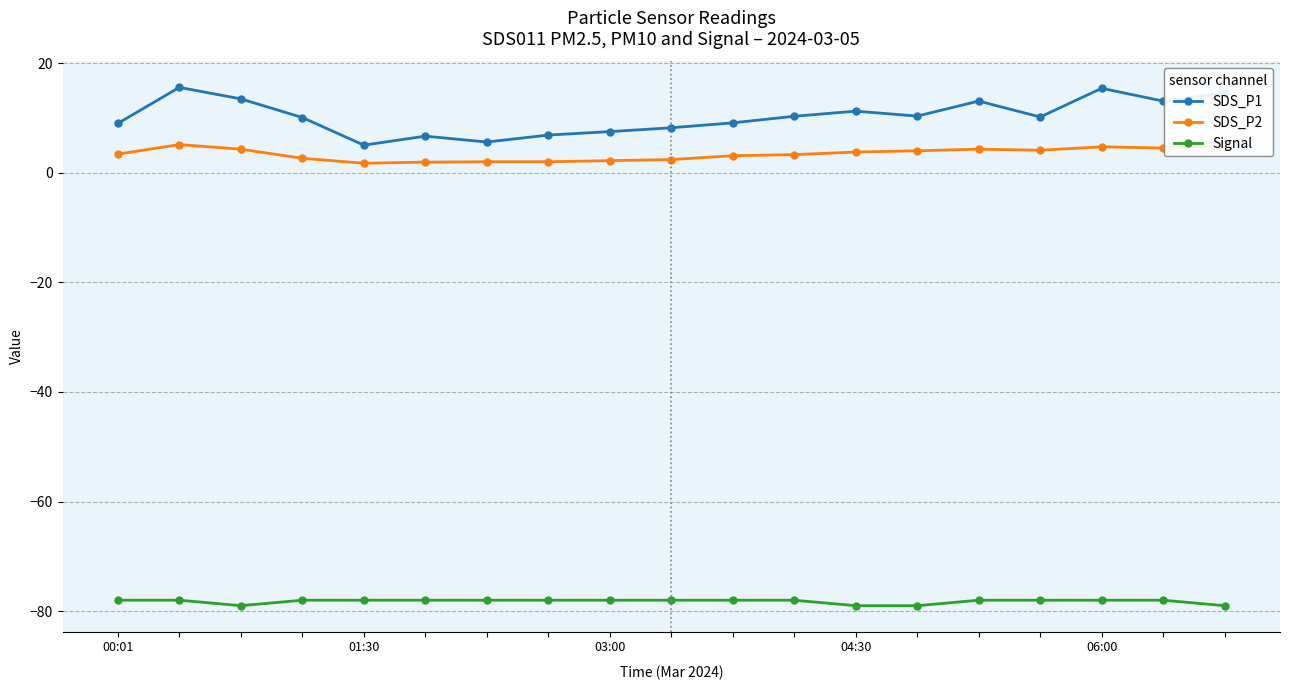

True or false: SDS_P1 and SDS_P2 intersect in this chart.

False